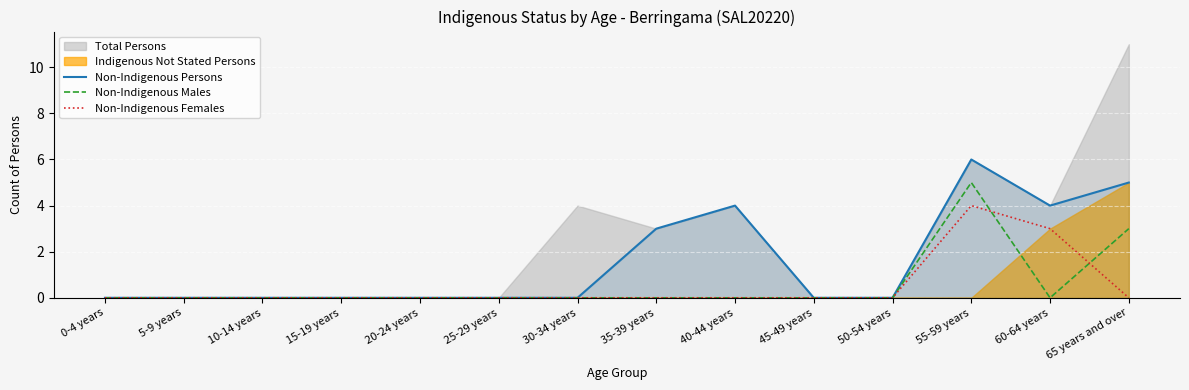

At which category does Non-Indigenous Females reach its first local peak?

55-59 years